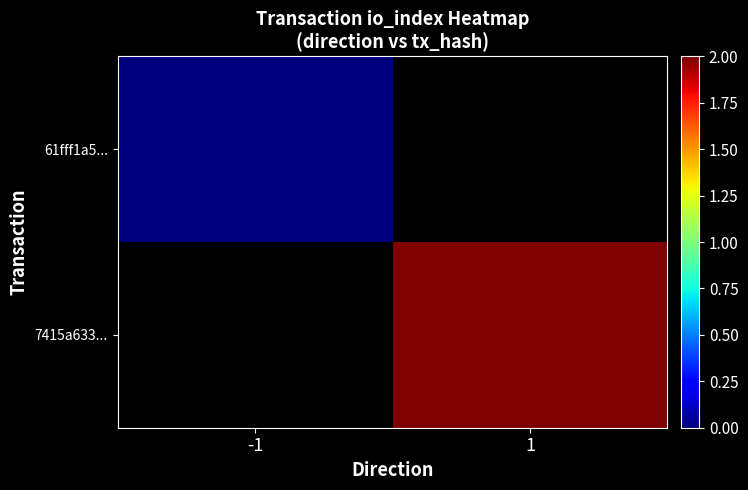

Is the value of 7415a633... at 1 greater than the value of 61fff1a5... at -1?

Yes